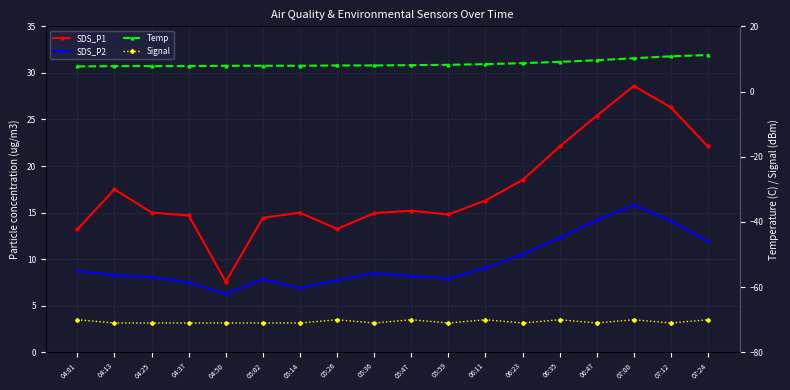

In Signal, how many points are higher than both neighbors (excluding endpoints)?

5